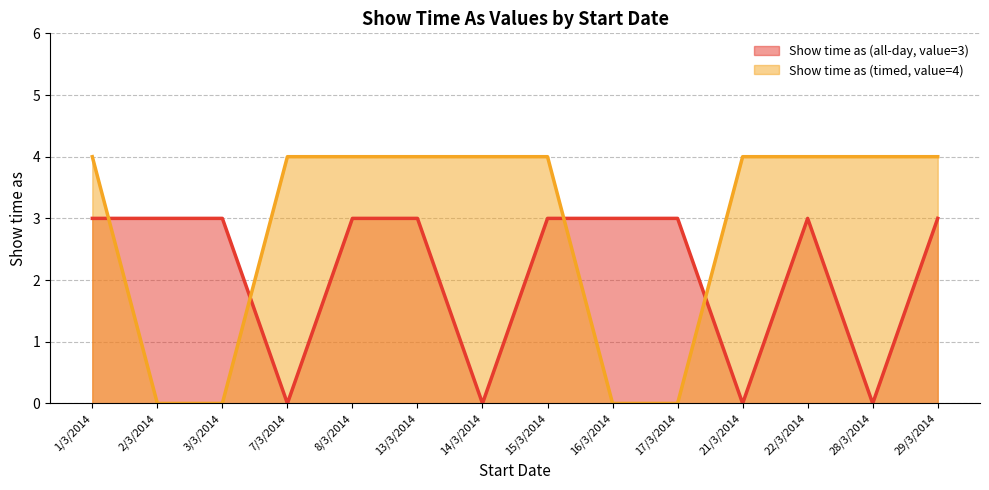

What is the label of the 12th point from the right?

3/3/2014